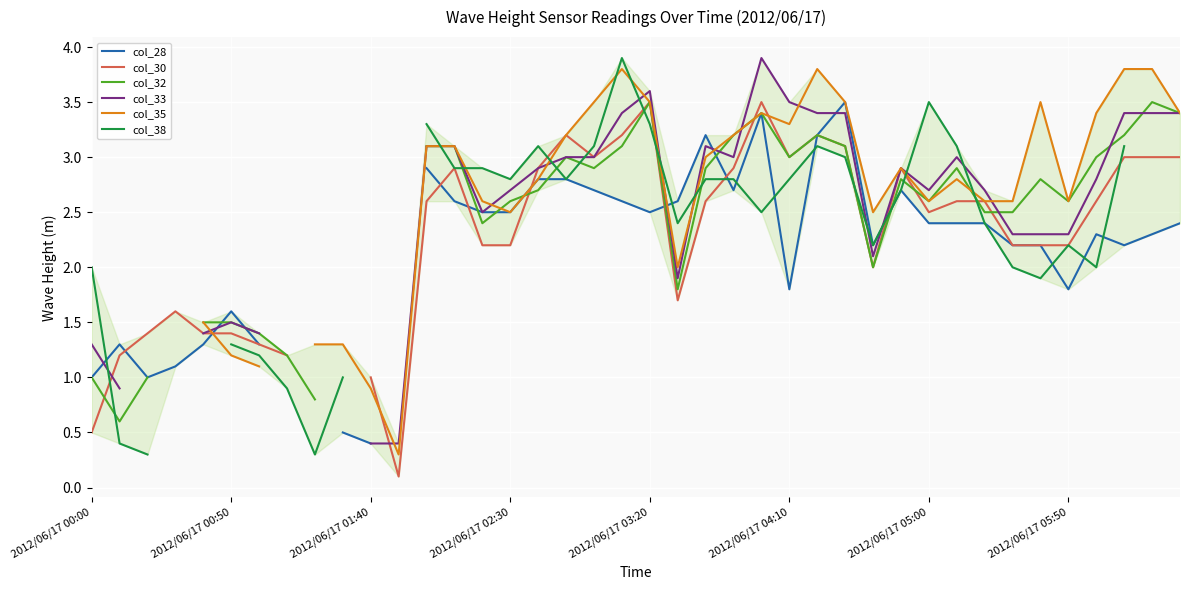

At which label is col_33 closest to 2?

21